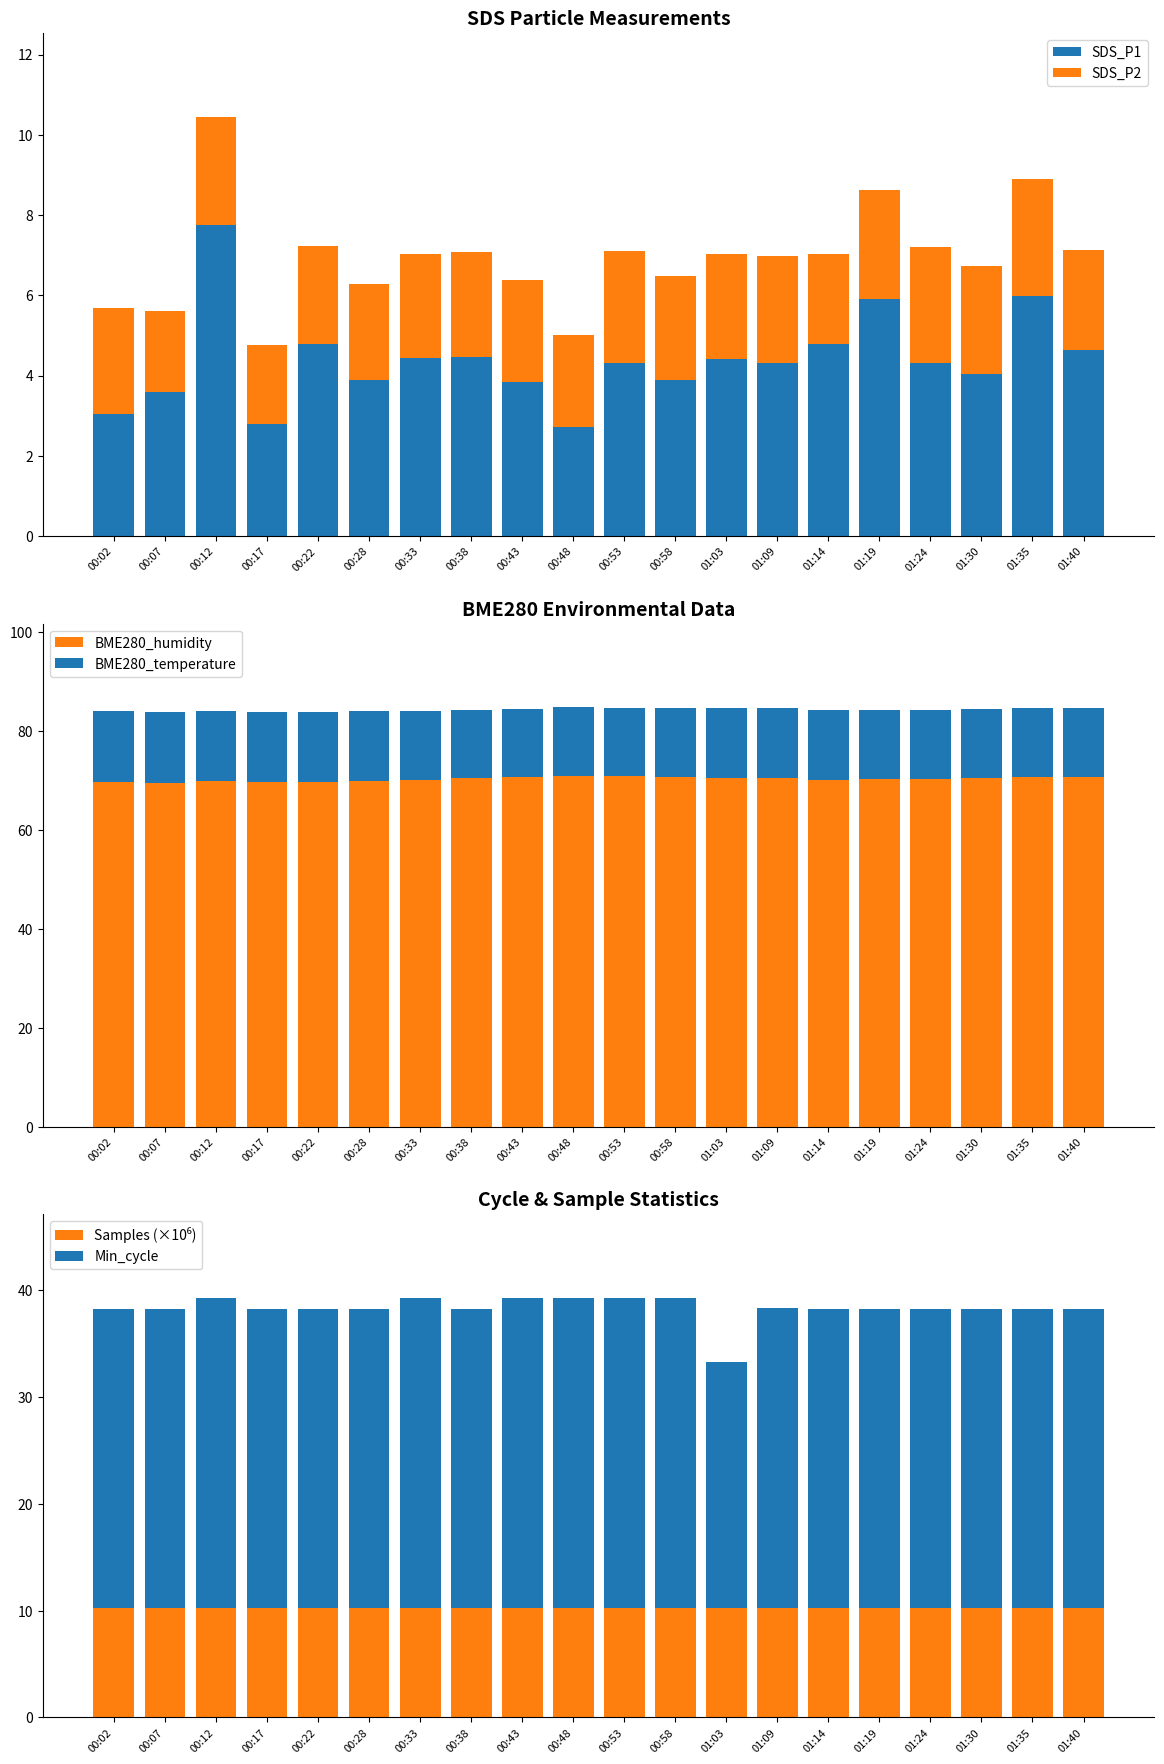

Where does the BME280_humidity series first go above 70?

00:38